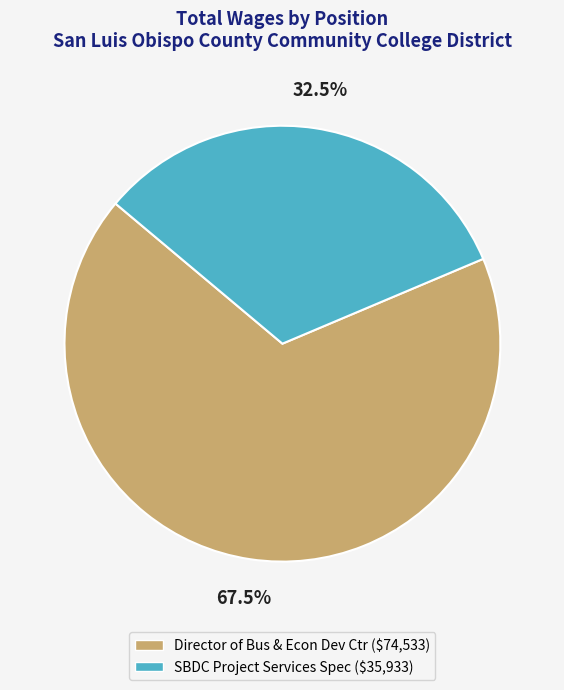

The SBDC Project Services Spec slice represents 45% of the pie. True or false?

False